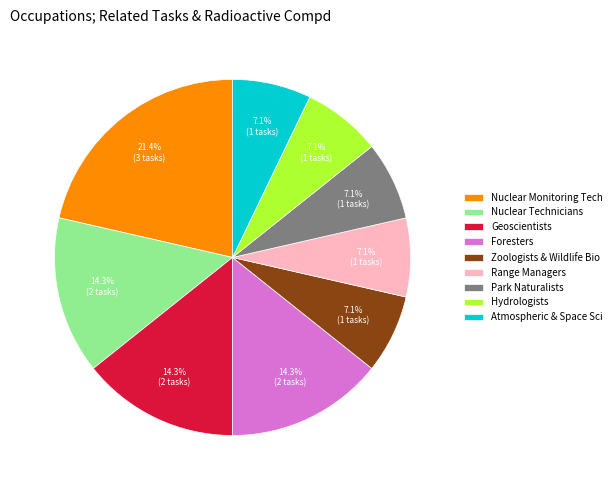

Is there a majority slice in this chart?

No